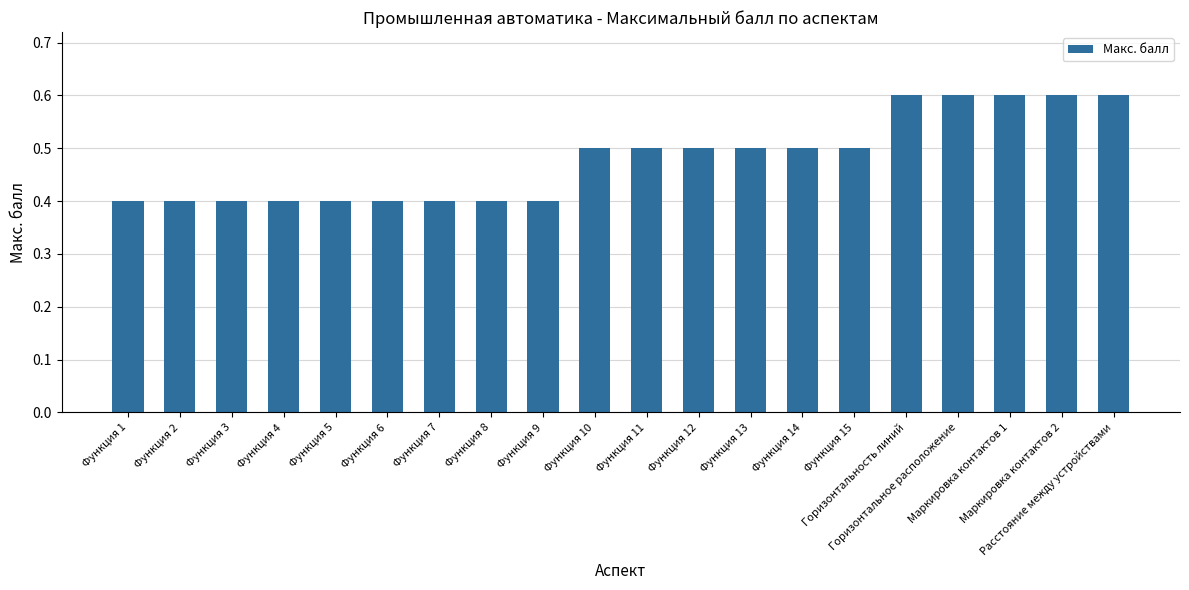

What is the difference between the maximum and minimum values?

0.2